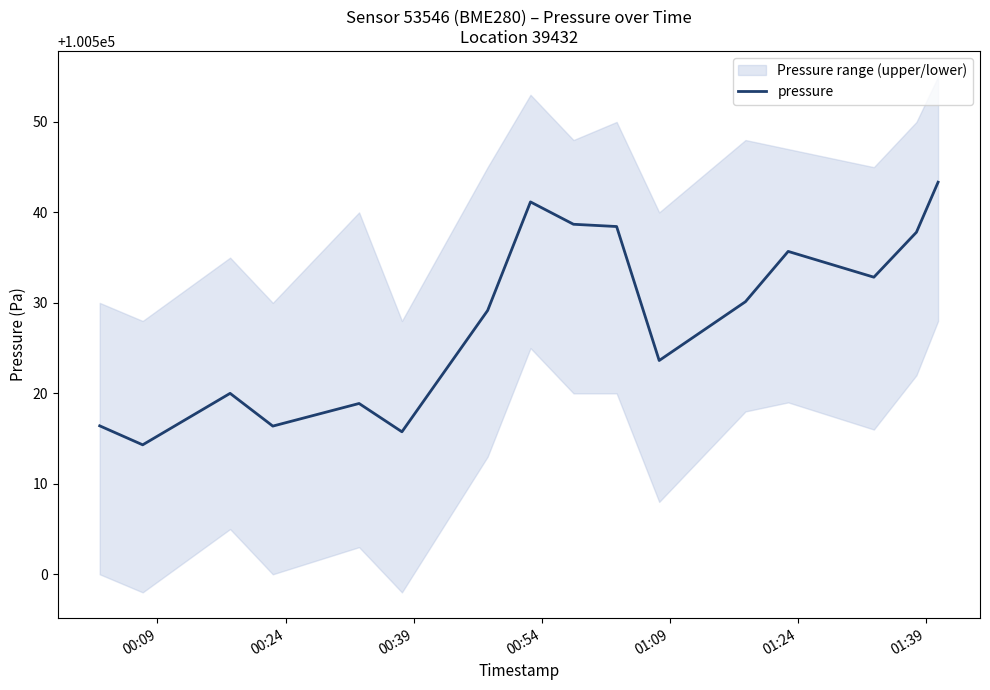

What is the highest value of the pressure series?

100543.3